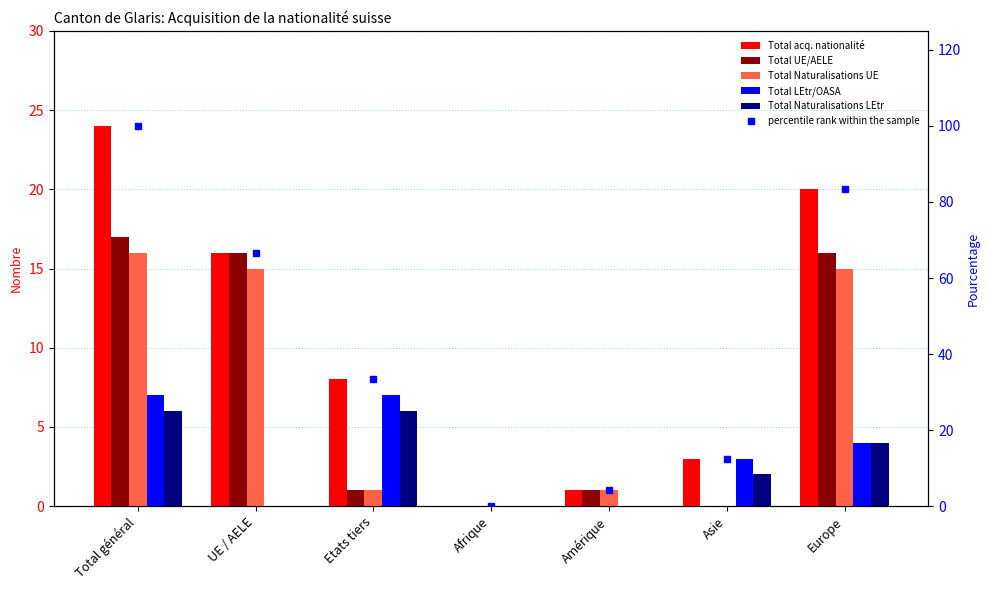

List the labels in order of percentile rank within the sample value, largest first.

Total général, Europe, UE / AELE, Etats tiers, Asie, Amérique, Afrique